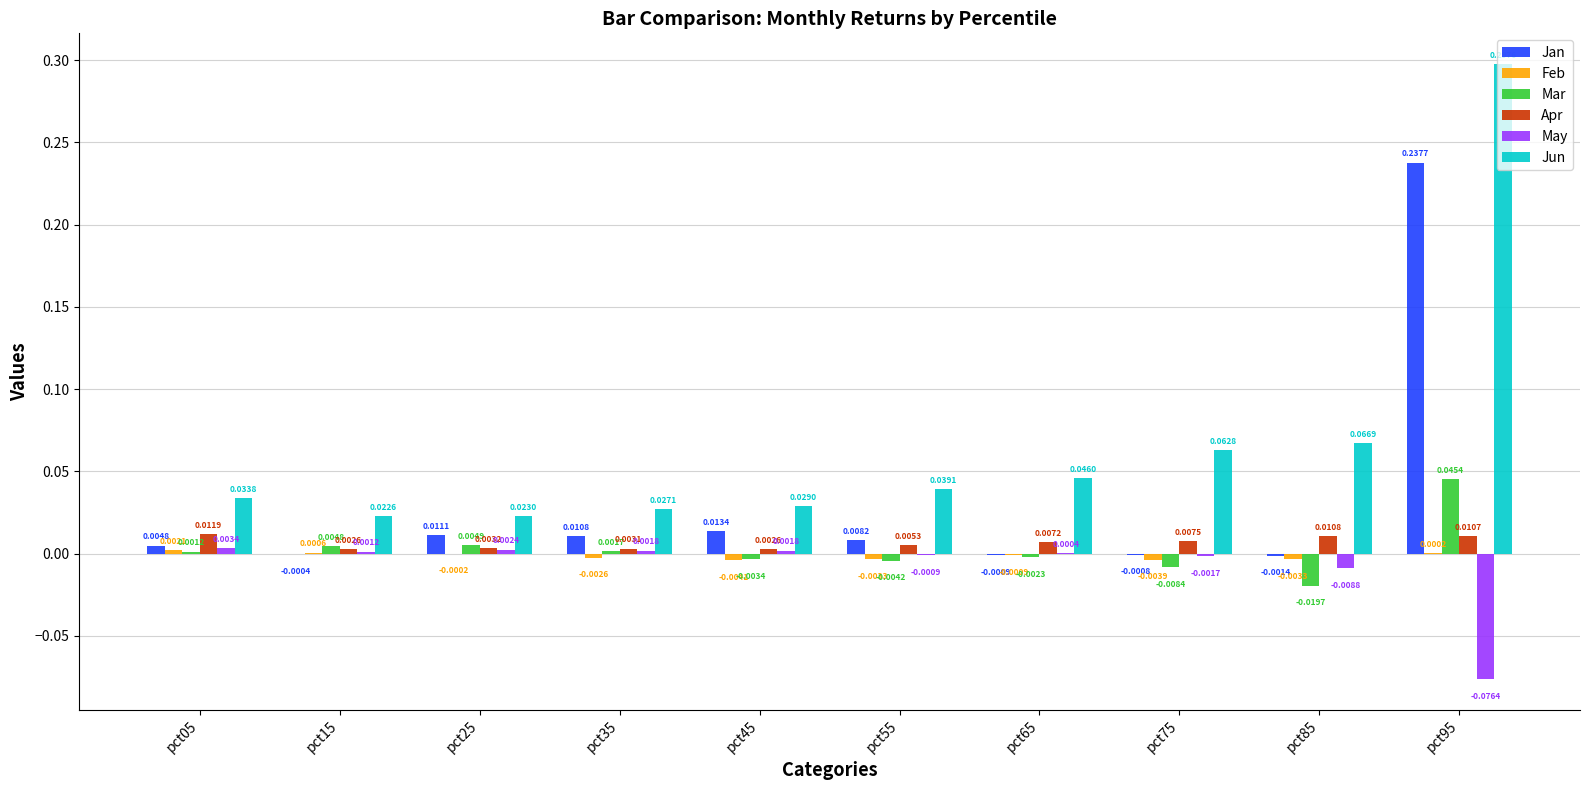

Between pct15 and pct25, which series saw the biggest shift?

Jan